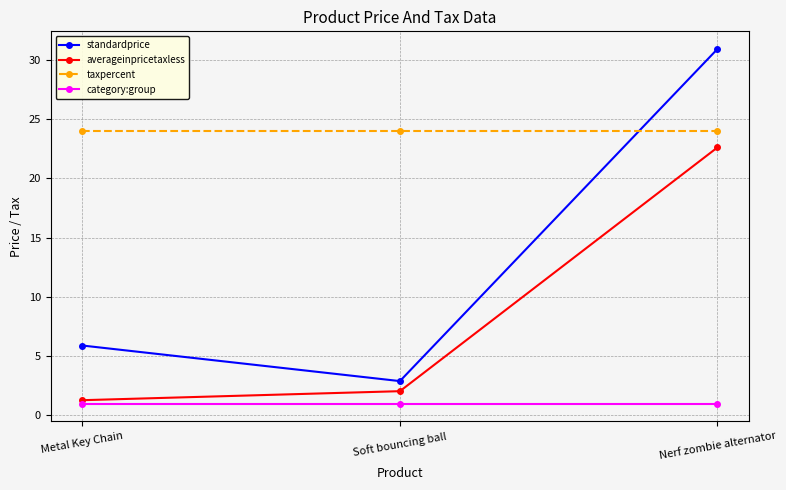

What is the label of the 3rd point from the right?

Metal Key Chain